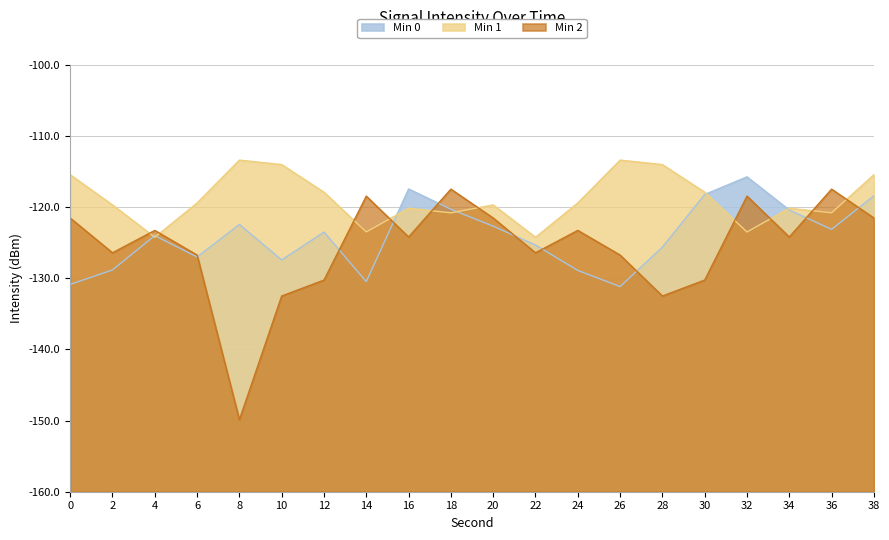

At which category is the sum across all series the highest?

38